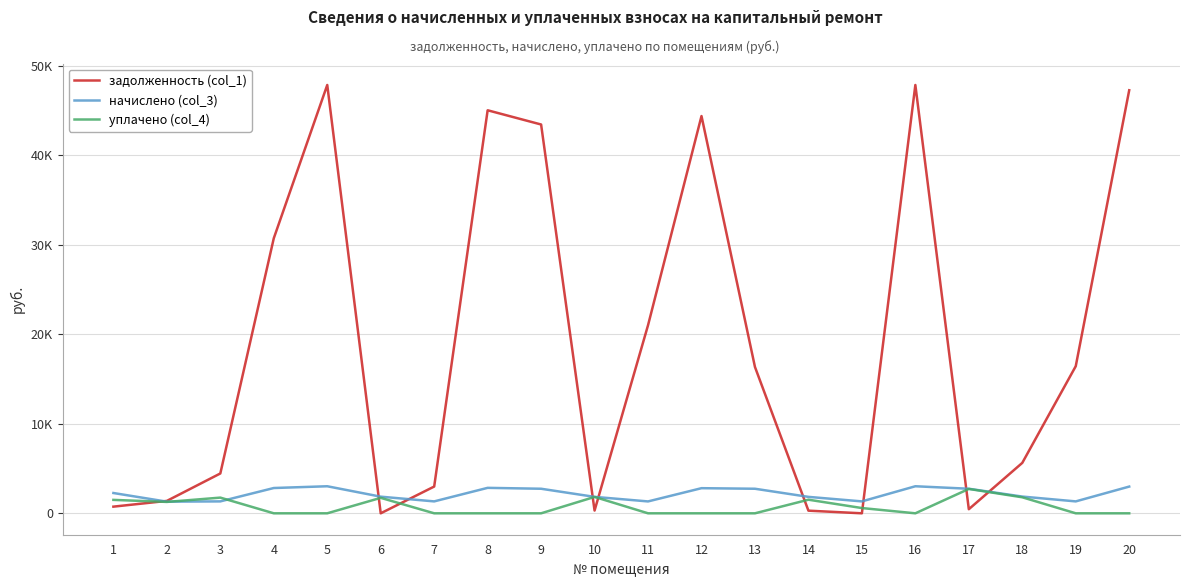

Read the начислено (col_3) value at 6.

1860.0